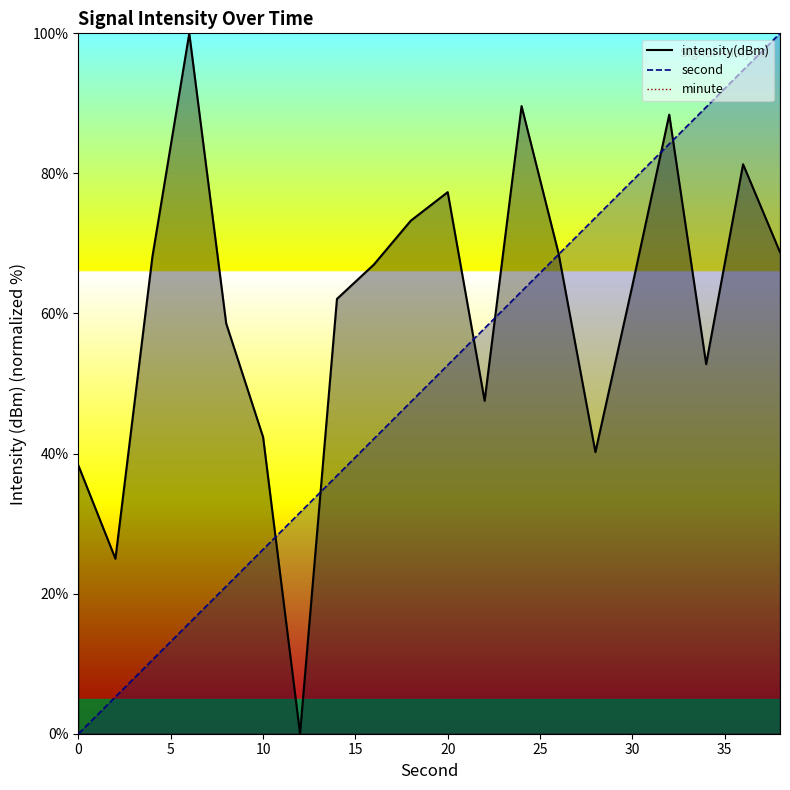

True or false: intensity(dBm) has a value of 42.7 at 16.

False